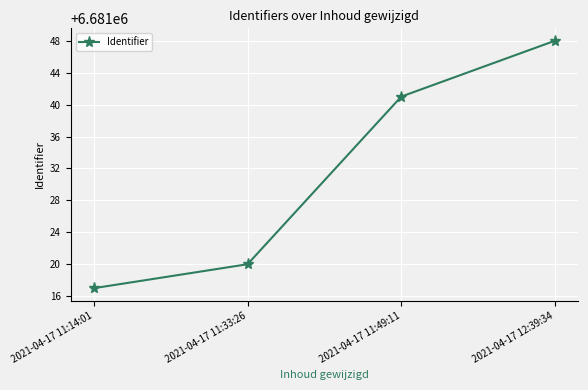

List the labels in order of value, largest first.

2021-04-17 12:39:34, 2021-04-17 11:49:11, 2021-04-17 11:33:26, 2021-04-17 11:14:01